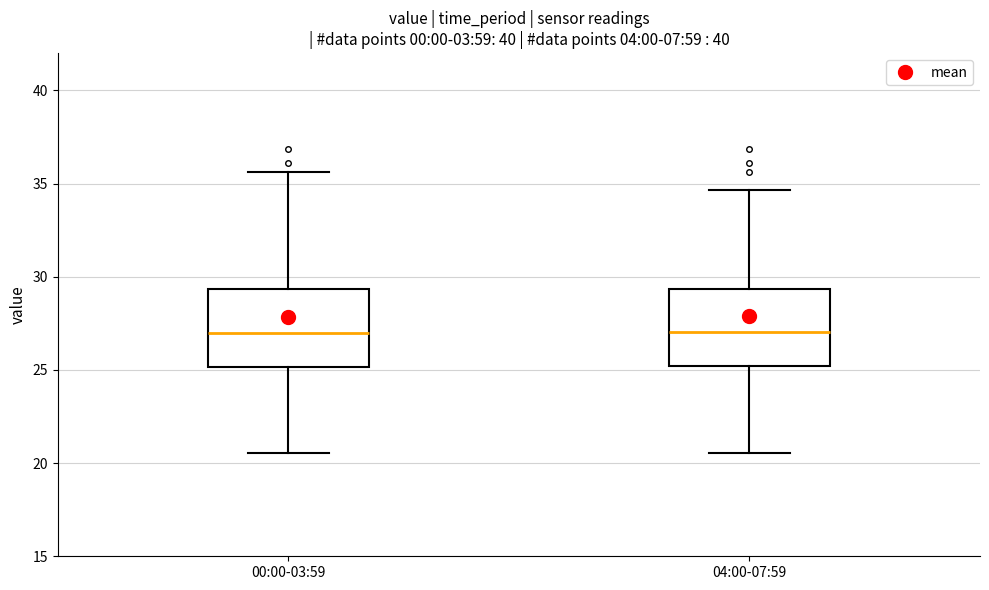

Reading left to right, read every box against the y-axis: the position of its median line, the range the box covers, and the ends of its whiskers. The values are not printed on the chart, so give them approximately, as read against the axis.

00:00-03:59: median 27.0, box 25.0 to 29.5, whiskers 20.5 to 35.5
04:00-07:59: median 27.0, box 25.0 to 29.5, whiskers 20.5 to 34.5